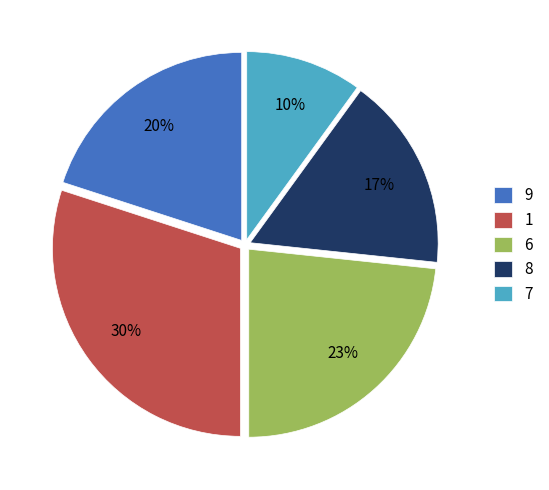

Between 7 and 6, which is larger?

6